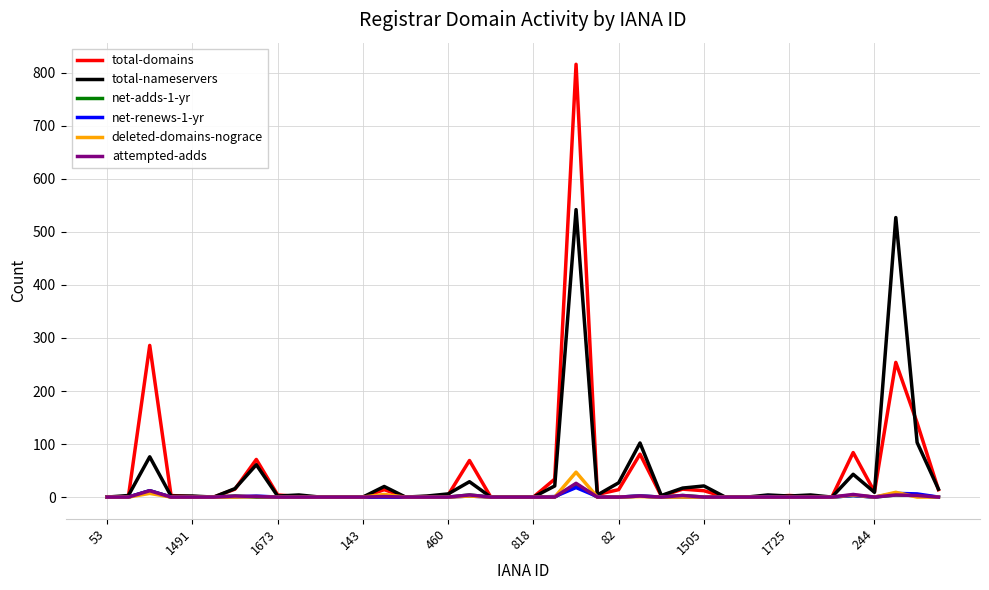

Which series has the widest spread of values?

total-domains